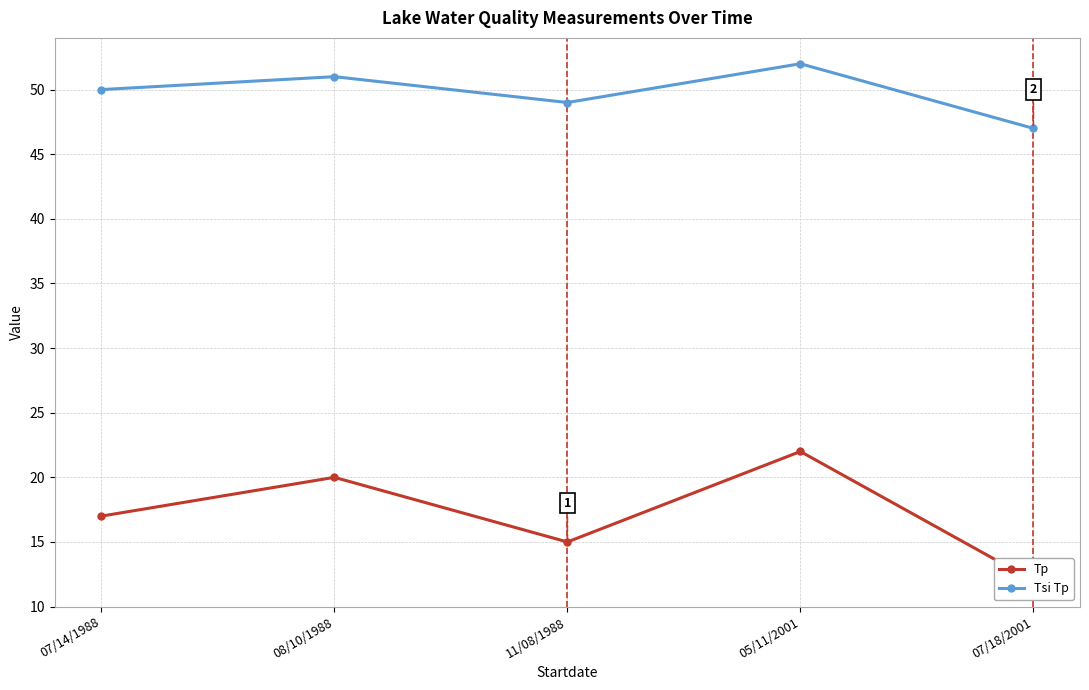

What is the difference between the maximum and minimum values in the Tp series?

10